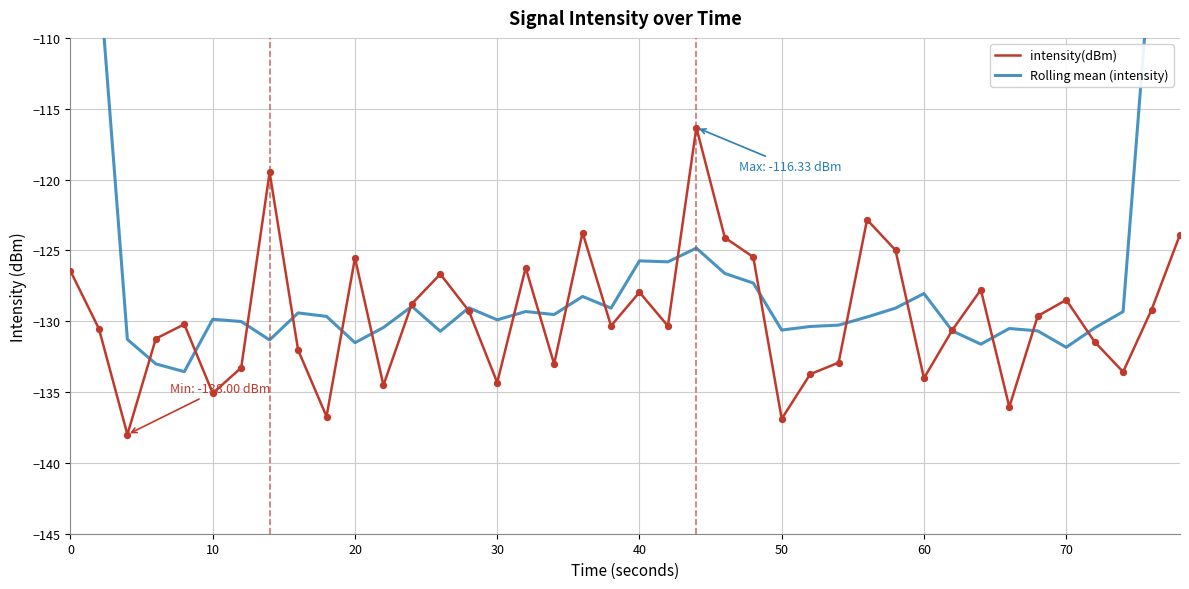

At how many categories does at least one series exceed -129?

20